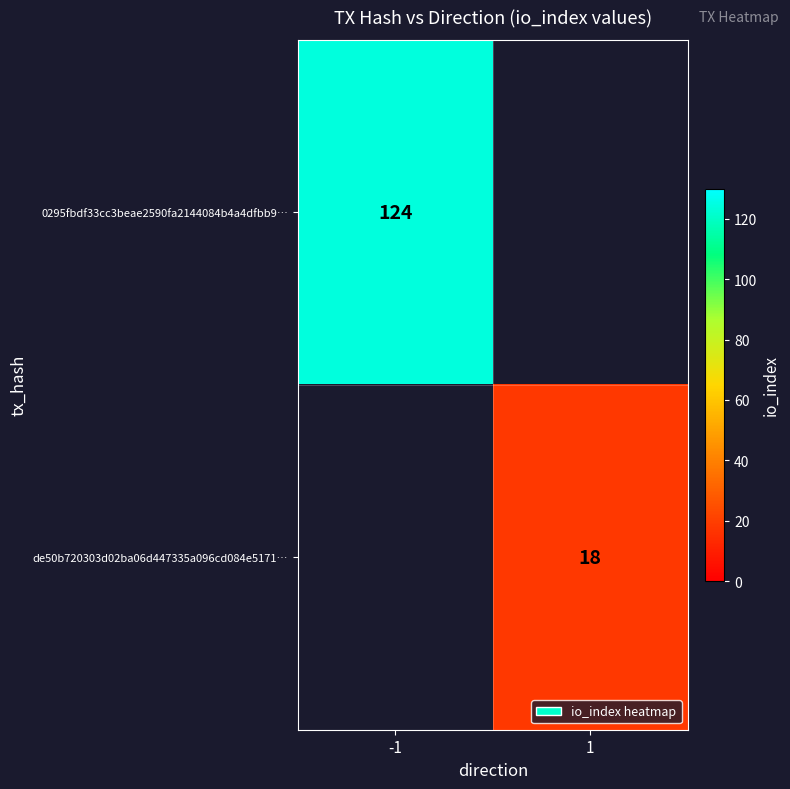

True or false: de50b720303d02ba06d447335a096cd084e5171… has a value of 31 at 1.

False